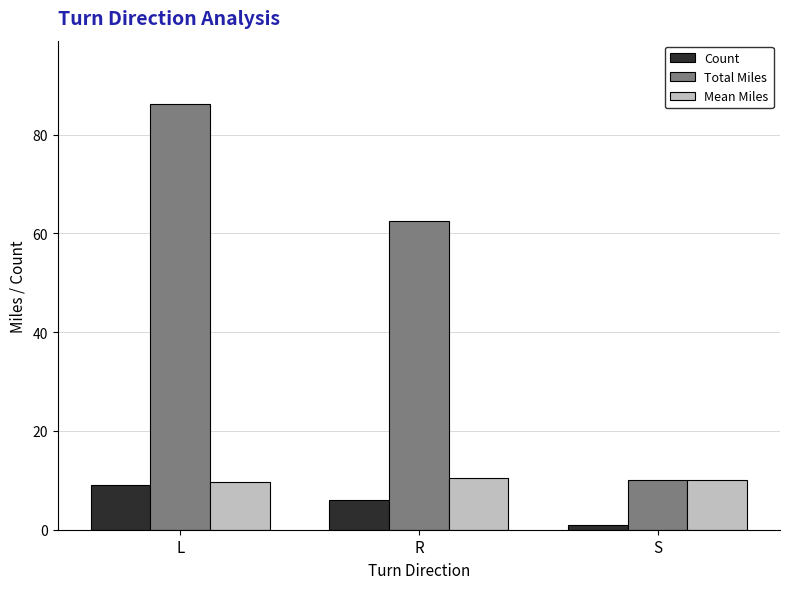

What value does the Count series have at S?

1.0